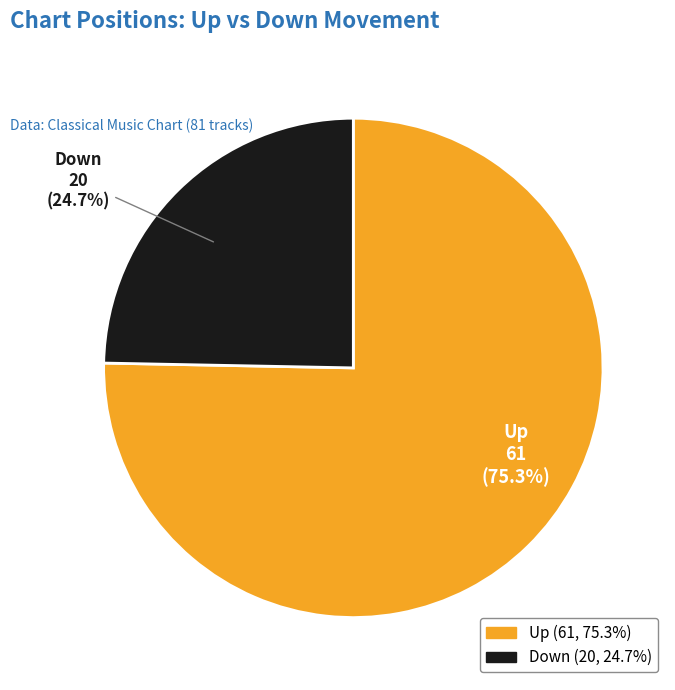

Approximately how many times larger is the value at Down compared to Up?

0.3